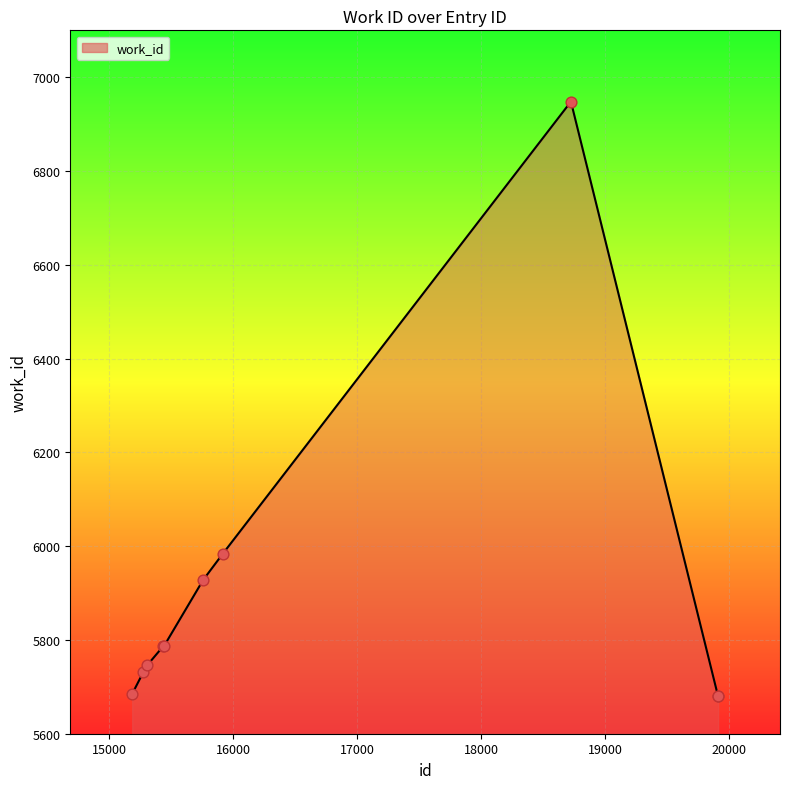

What is the smallest value displayed?

5681